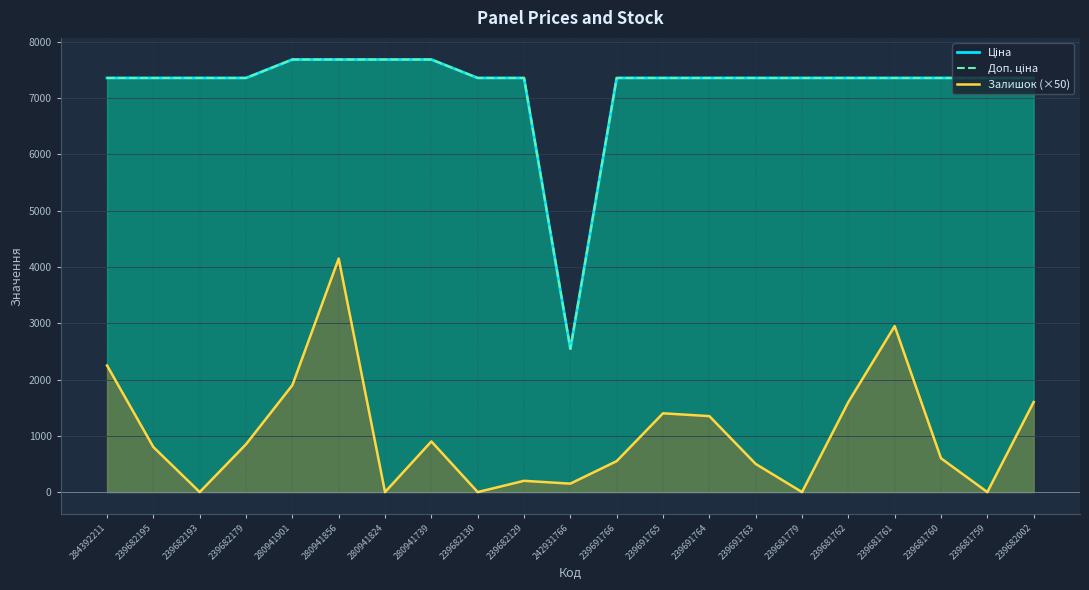

What is the average value of the Залишок (×50) series?

1035.7